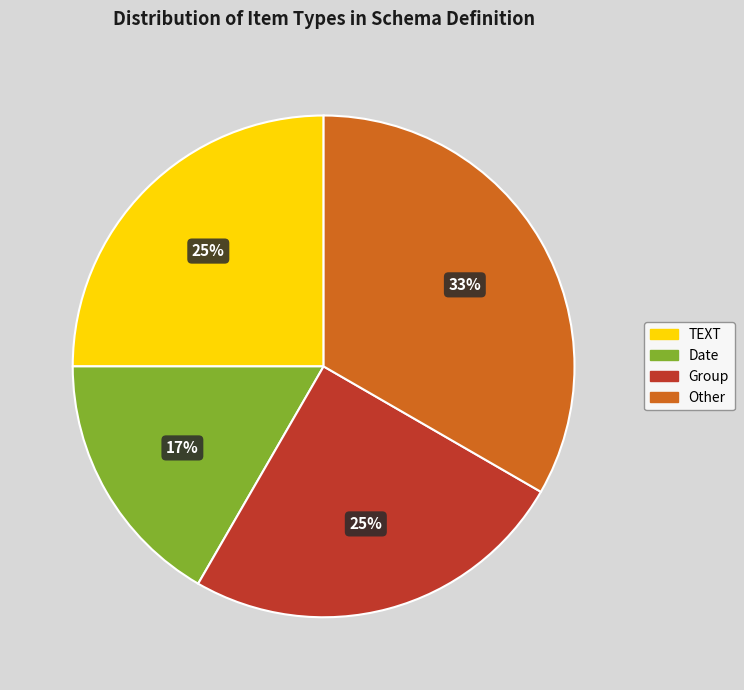

Is there any slice that represents more than half of the pie?

No